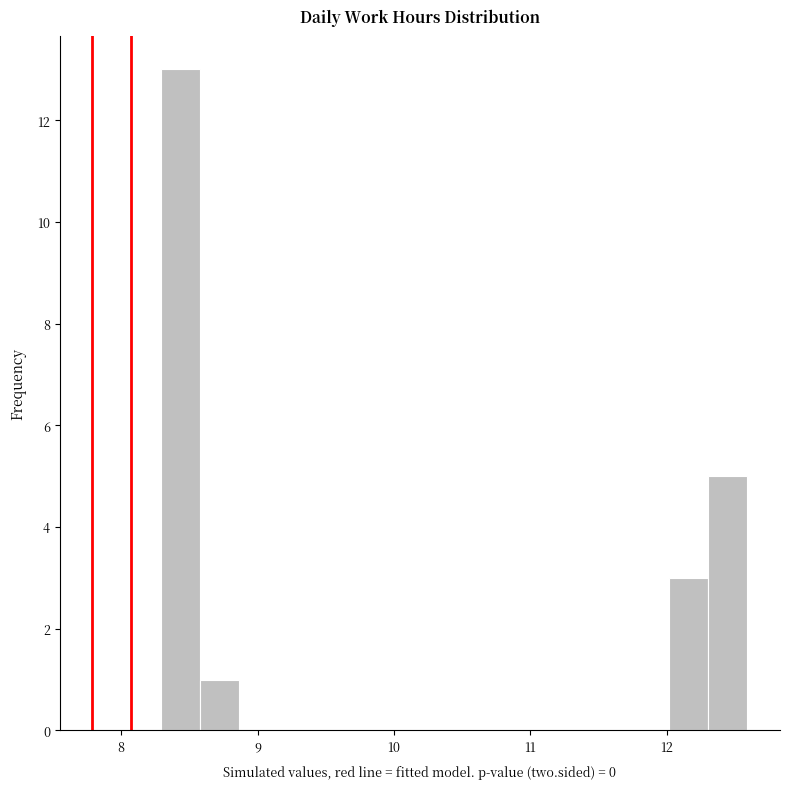

Read against the x-axis, roughly where is the centre of the tallest bar?

8.4